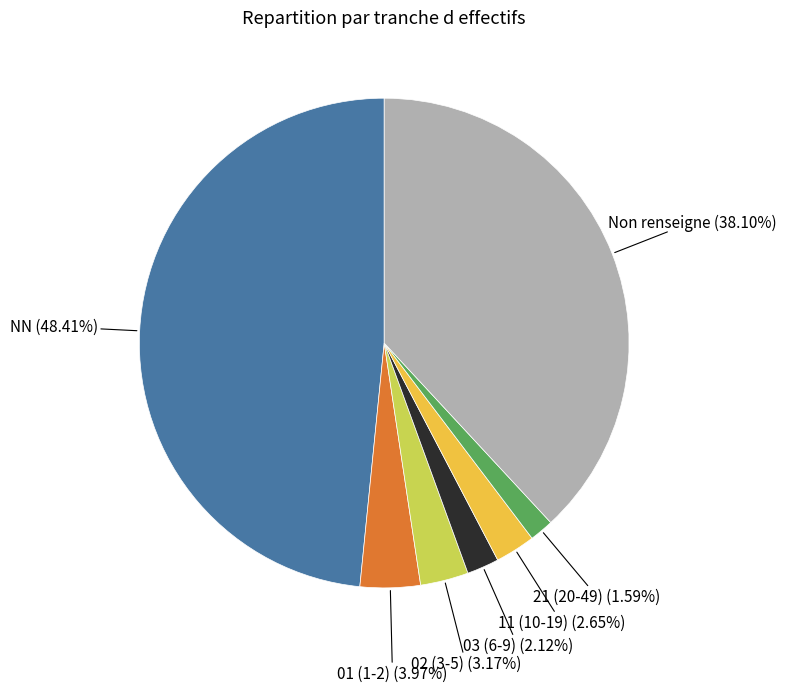

Does any single category account for the majority?

No